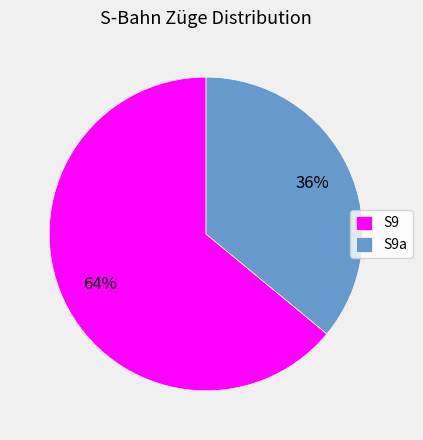

Which slice is the smallest?

S9a